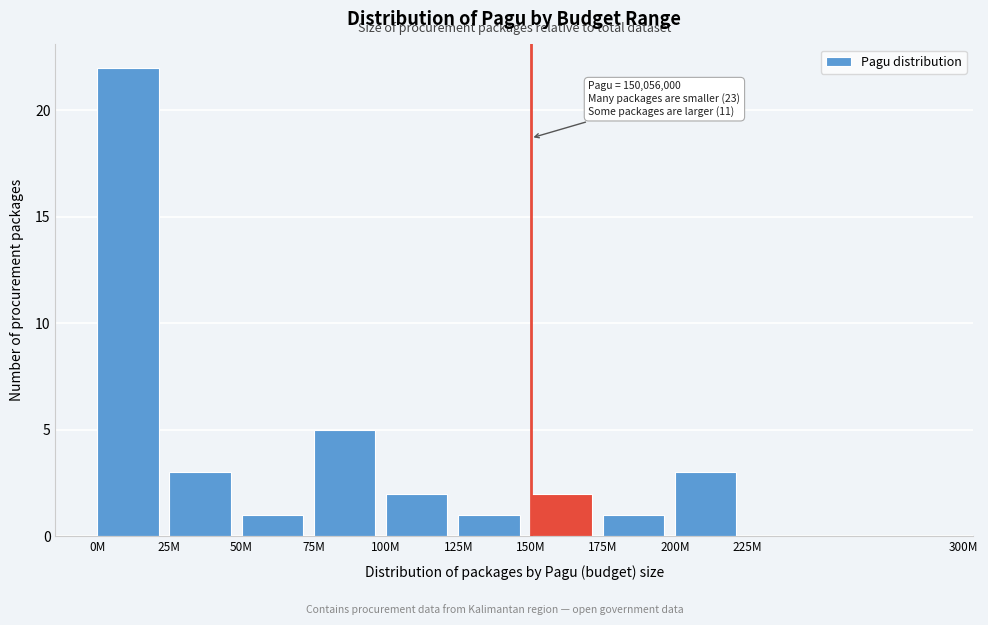

Reading left to right, extract all data points from this chart.

0M=22	25M=3	50M=1	75M=5	100M=2	125M=1	150M=2	175M=1	200M=3	225M=0